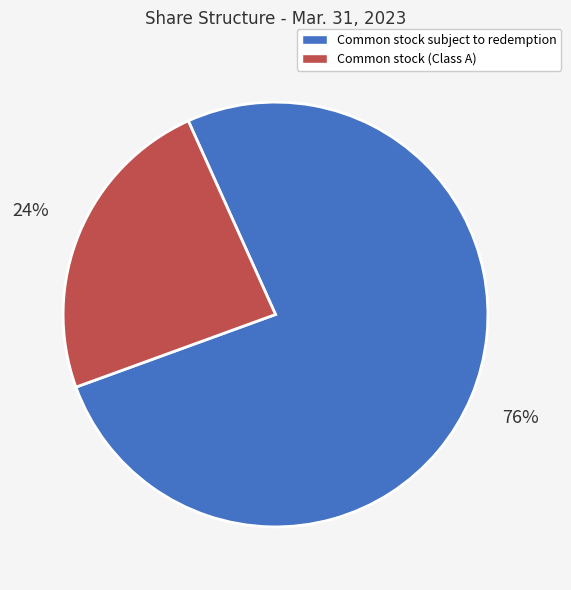

What percentage is the Common stock subject to redemption slice, to the nearest percent?

76%